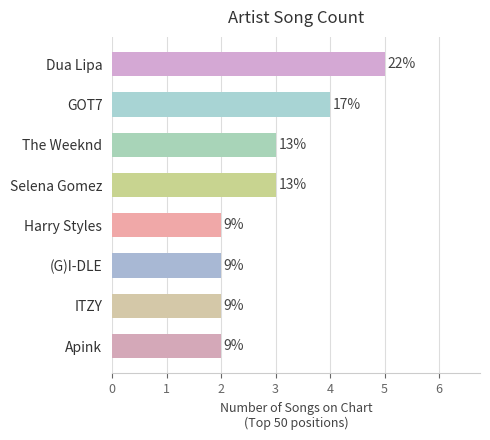

How many bars are there in total?

8